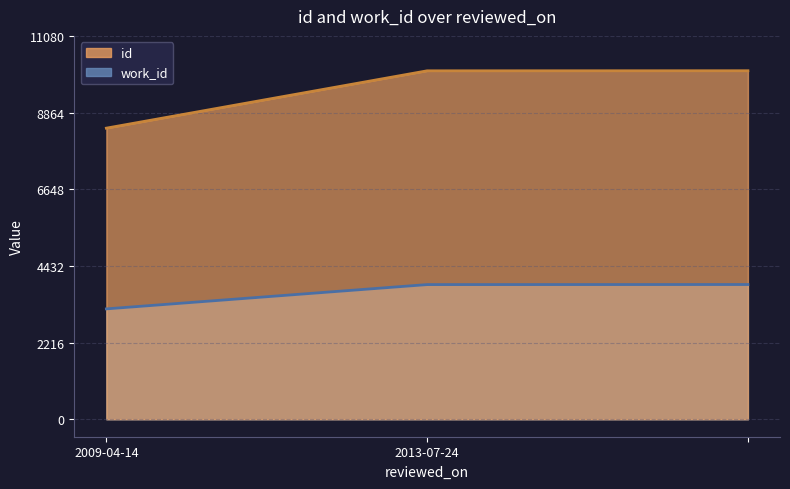

Which category has the lowest value in the id series?

2009-04-14